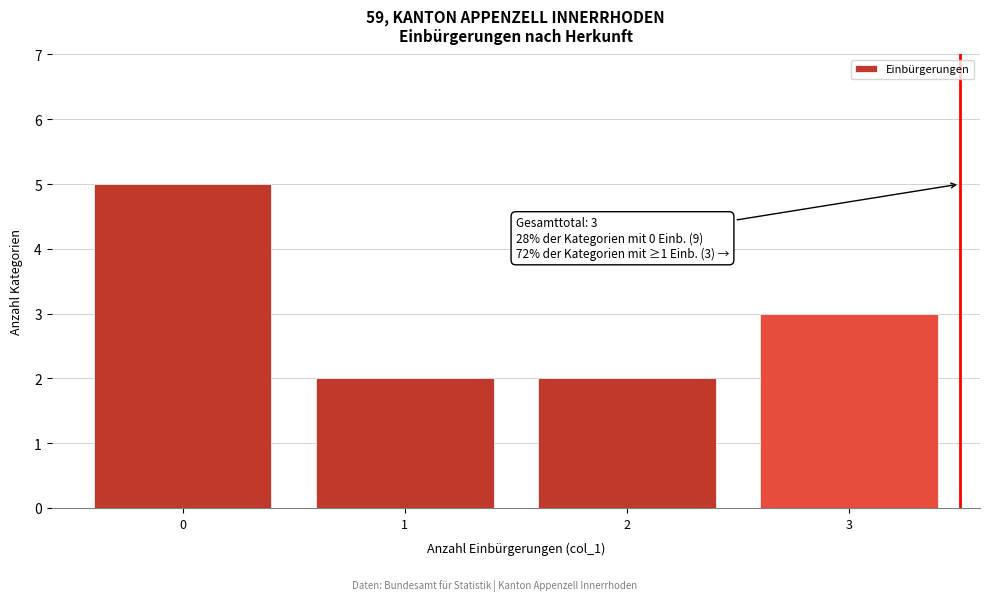

Reading left to right, what are all the values shown in this chart?

0=5	1=2	2=2	3=3